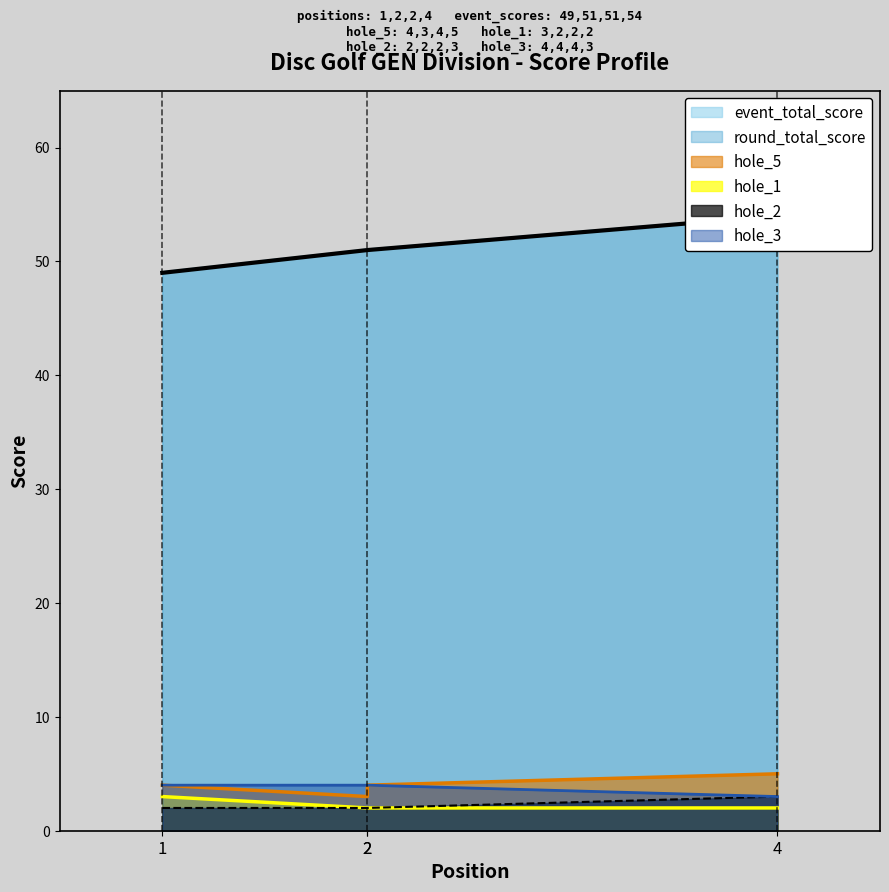

What is the average value of the hole_2 series?

2